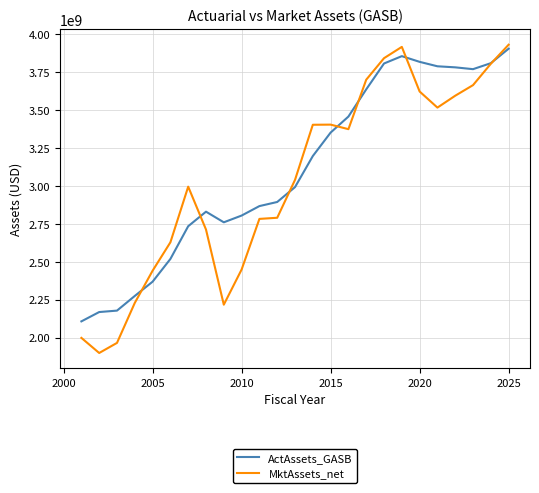

Which series has the largest range (max minus min)?

MktAssets_net